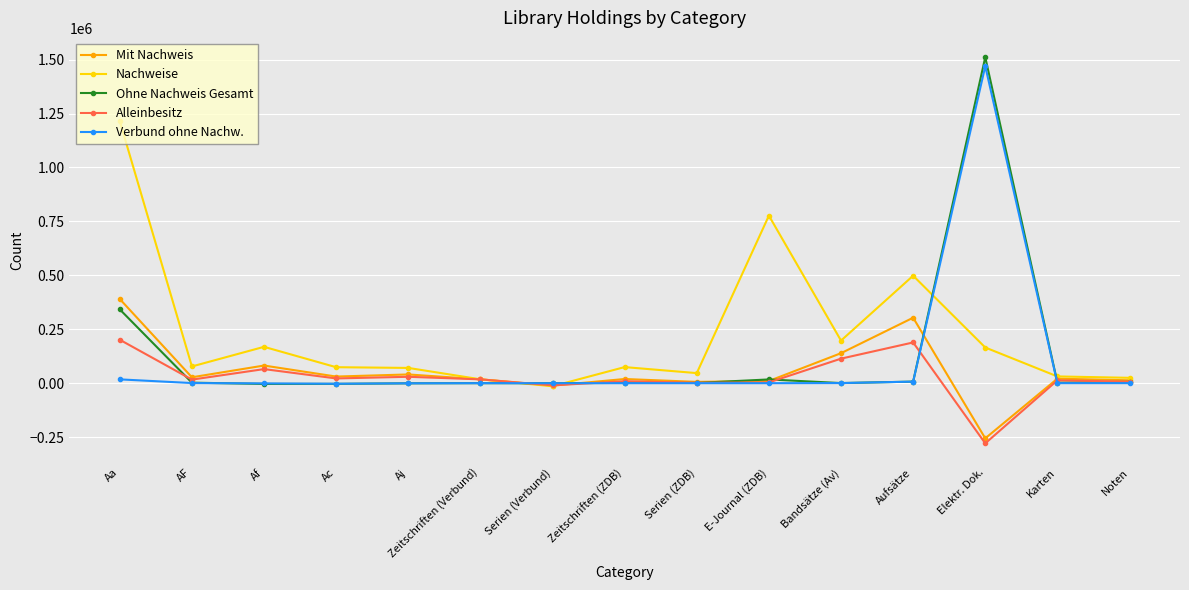

What is the sum of the Alleinbesitz values at Aufsätze and Elektr. Dok.?

-90177